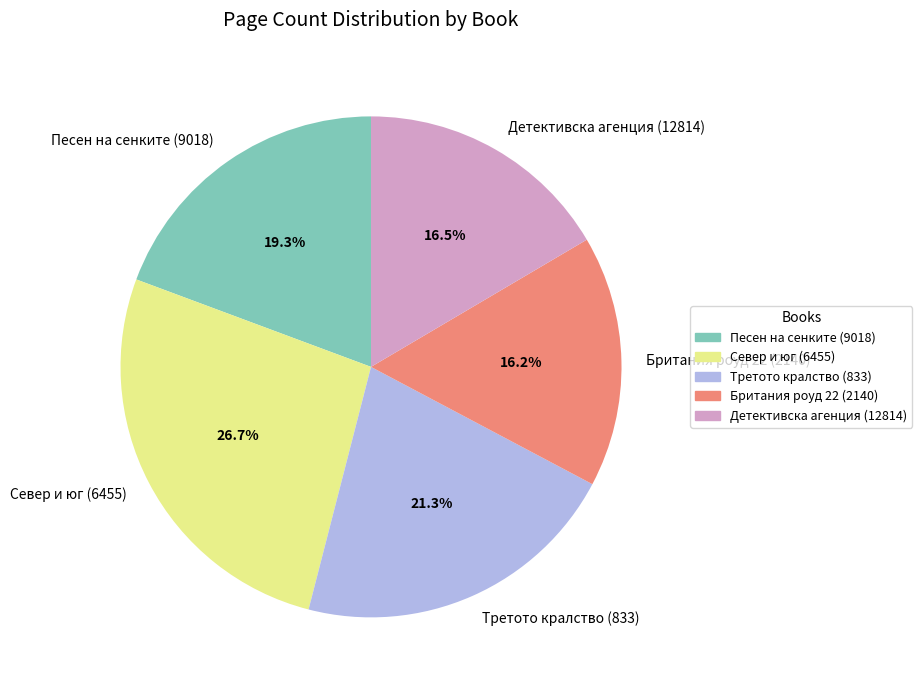

Between Третото кралство (833) and Детективска агенция (12814), which is larger?

Третото кралство (833)